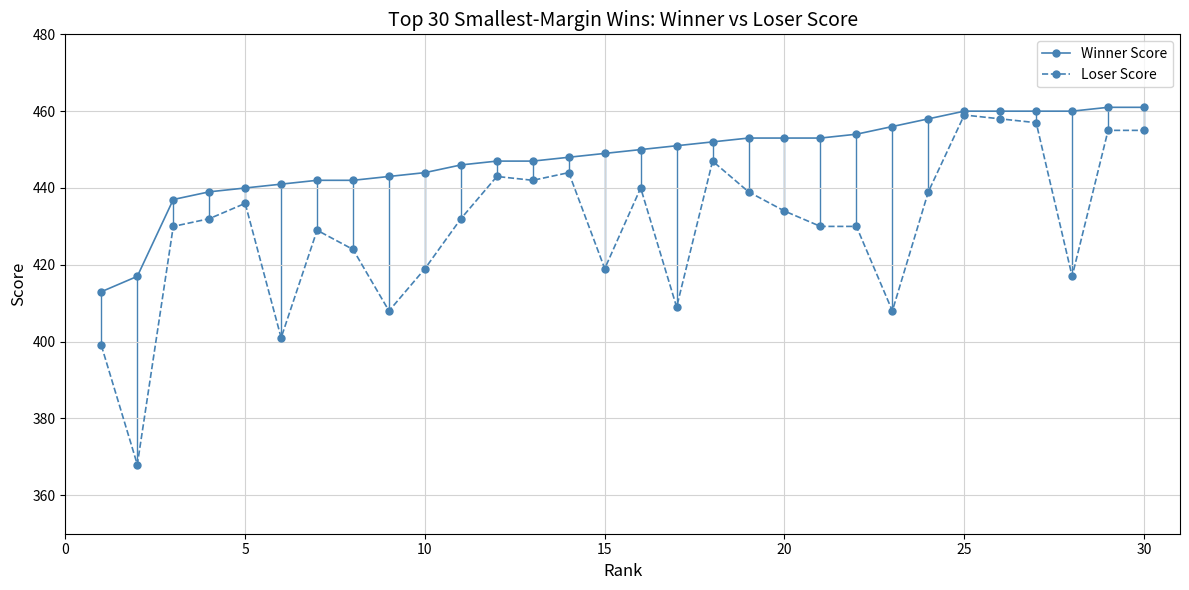

What is the value of the Loser Score point at the 18th from the left?

447